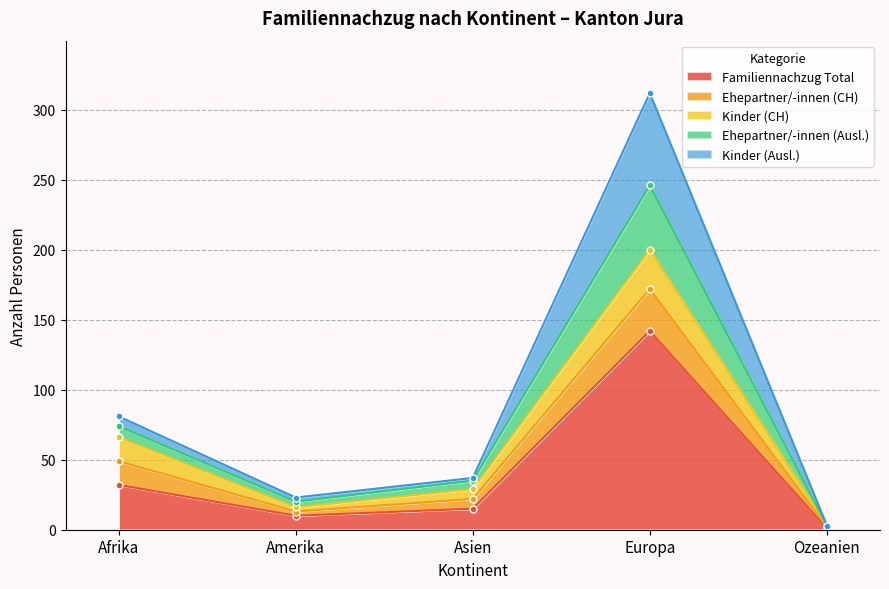

At how many categories does at least one series exceed 33?

3